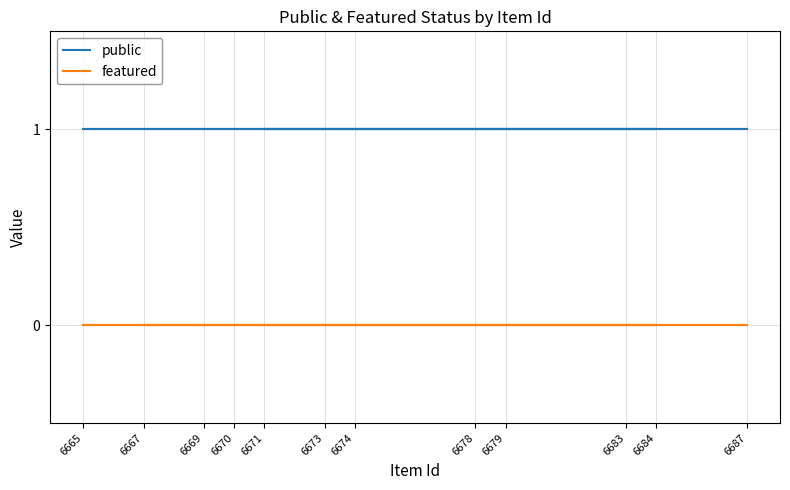

The value of public at 6671 is 0. True or false?

False